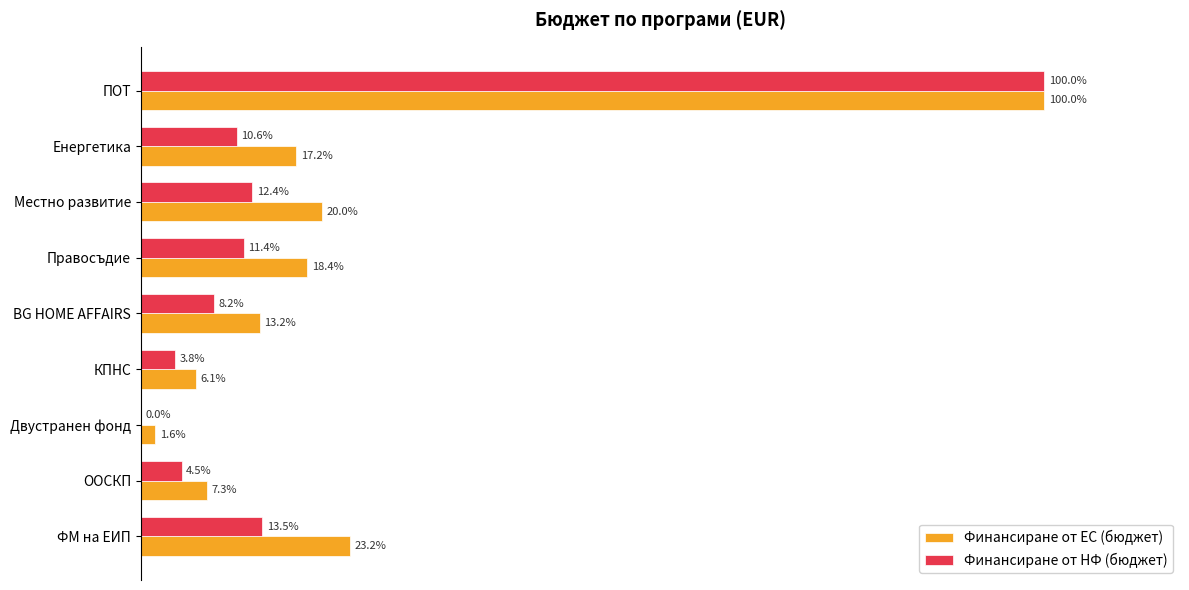

At which category does the chart reach its peak across all series?

ПОТ